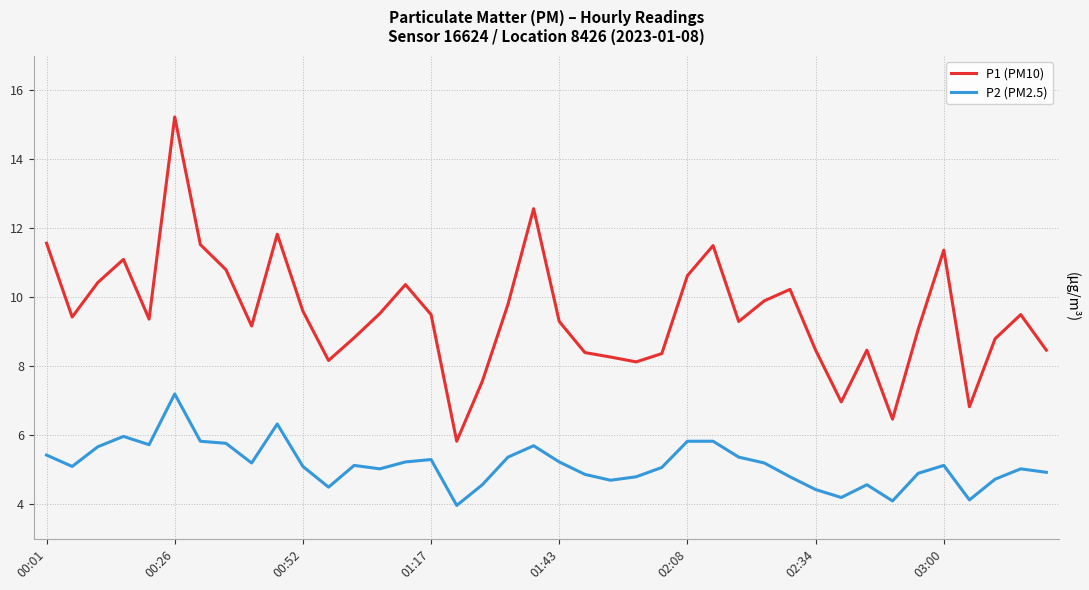

Count the number of data series in this chart.

2